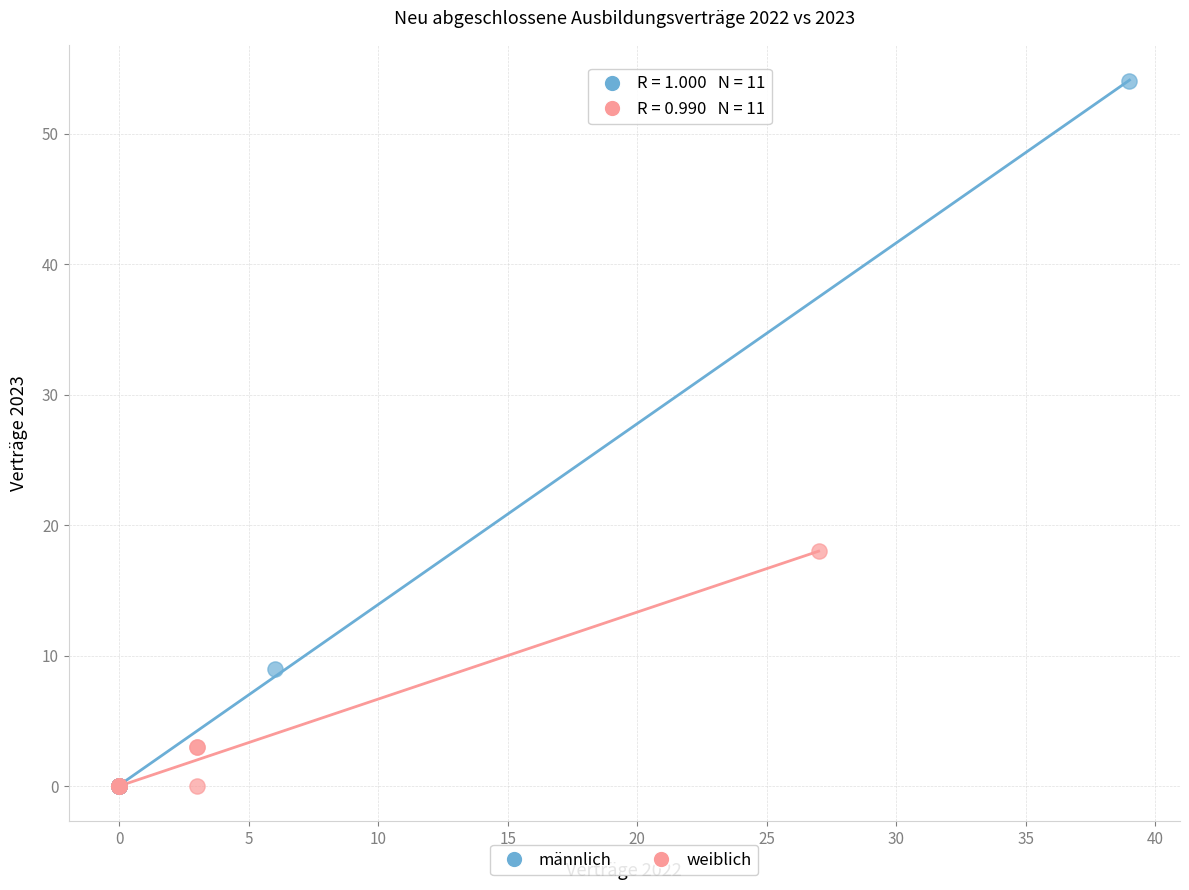

Which series has the largest Y range (max minus min)?

männlich